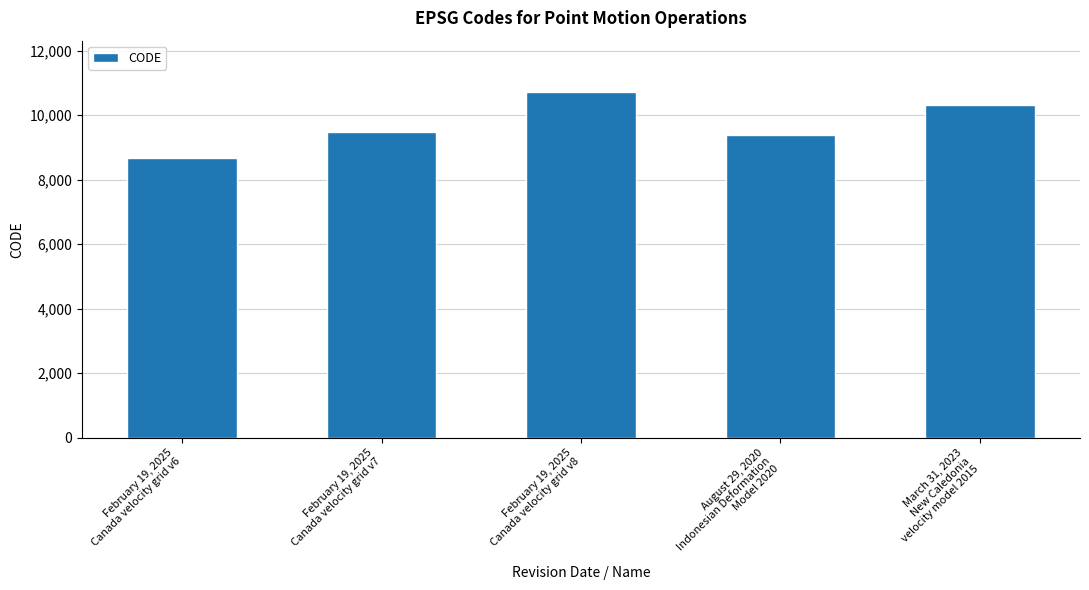

Reading right to left, what are all the values shown in this chart?

March 31, 2023
New Caledonia
velocity model 2015=10323	August 29, 2020
Indonesian Deformation
Model 2020=9375	February 19, 2025
Canada velocity grid v8=10707	February 19, 2025
Canada velocity grid v7=9483	February 19, 2025
Canada velocity grid v6=8676